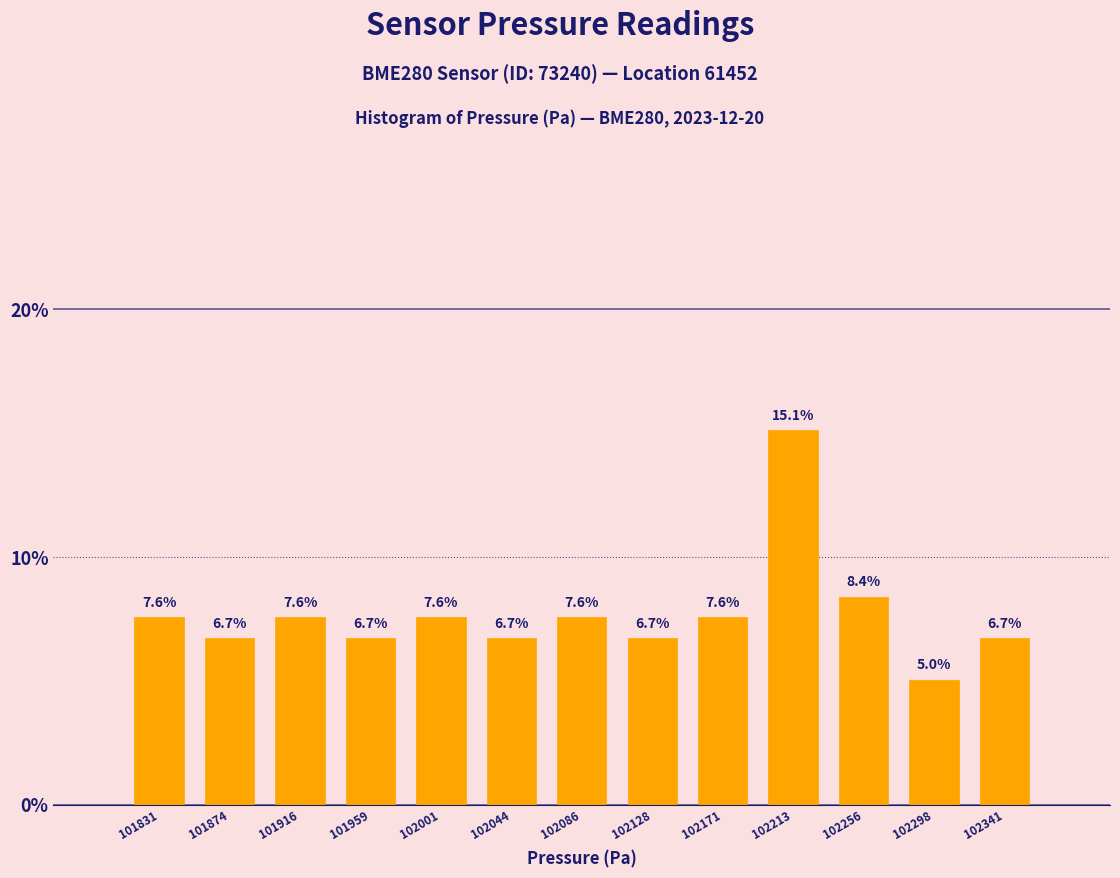

Over which range of the x-axis is the bar tallest?

102190 to 102235